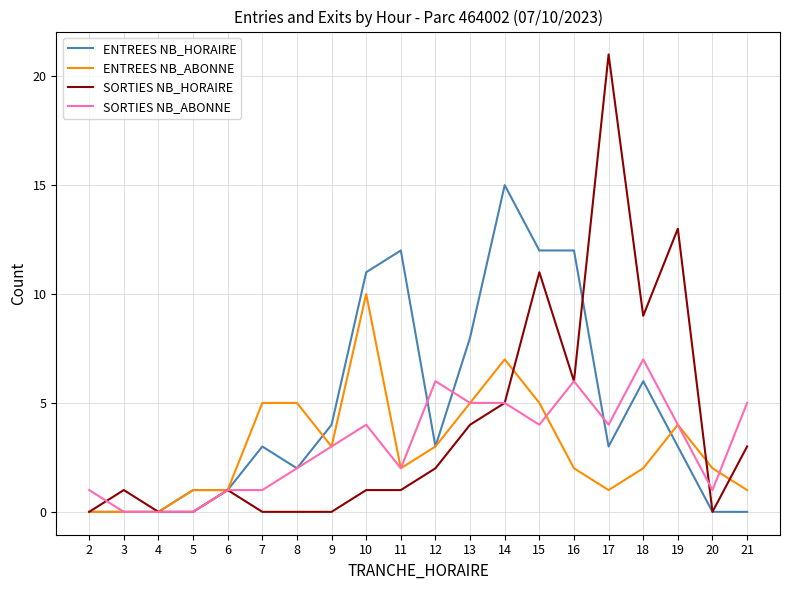

Which series changed the most between 2 and 9?

ENTREES NB_HORAIRE